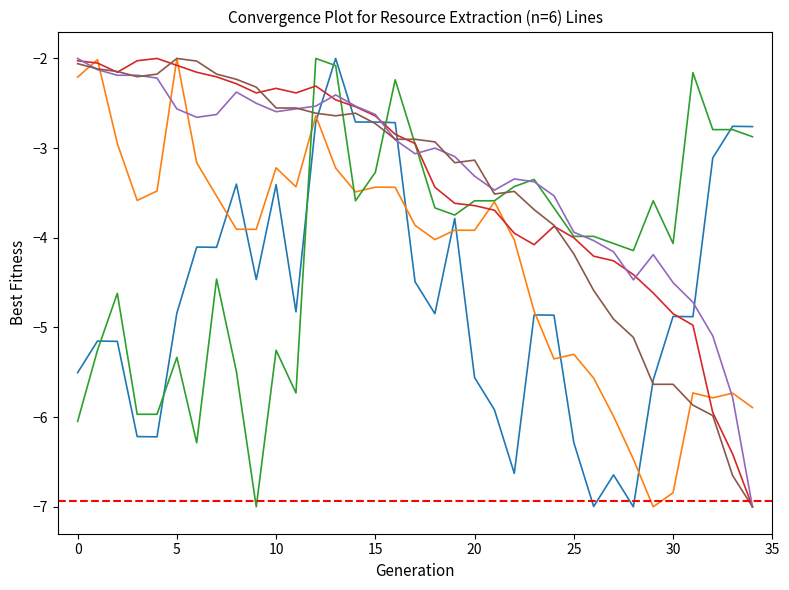

What is the greatest value displayed?

-2.0